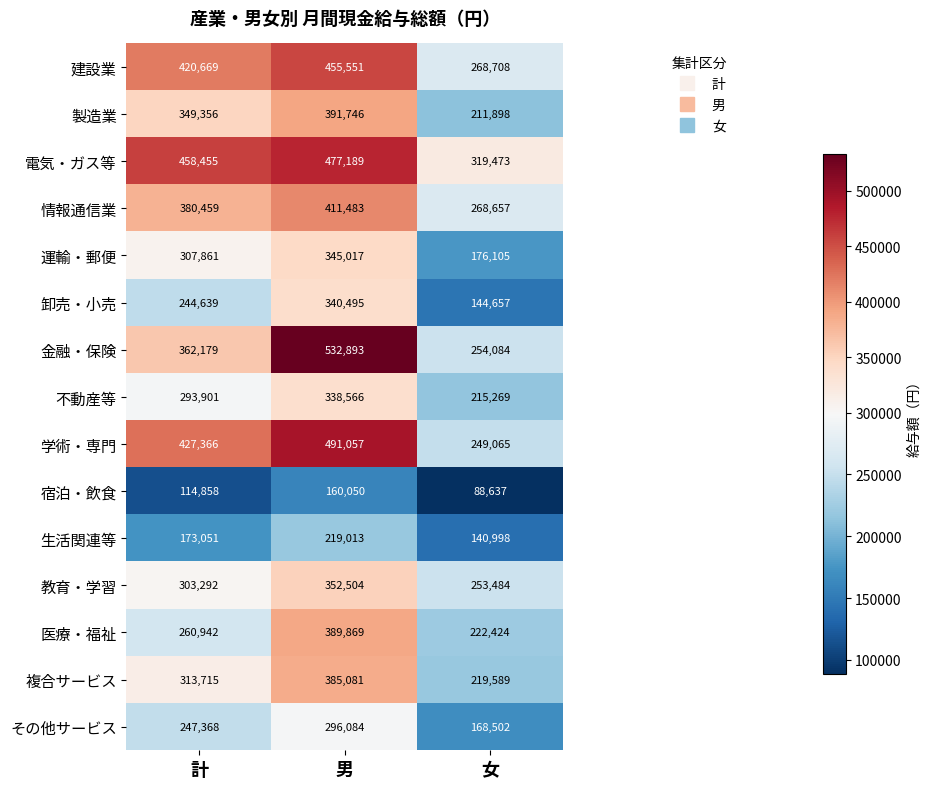

Which series changed the most between 男 and 女?

金融・保険